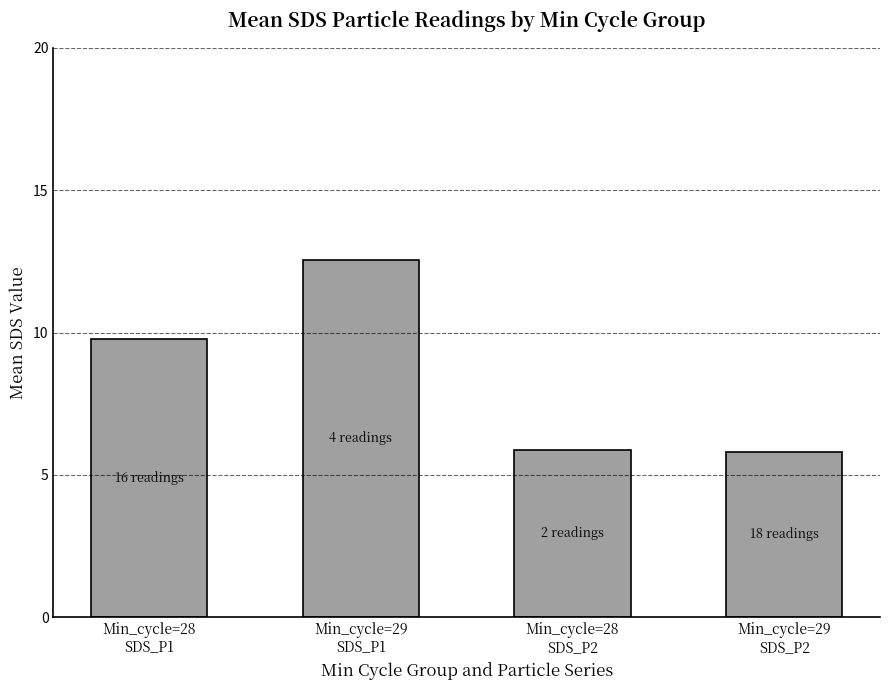

What is the average value?

8.5